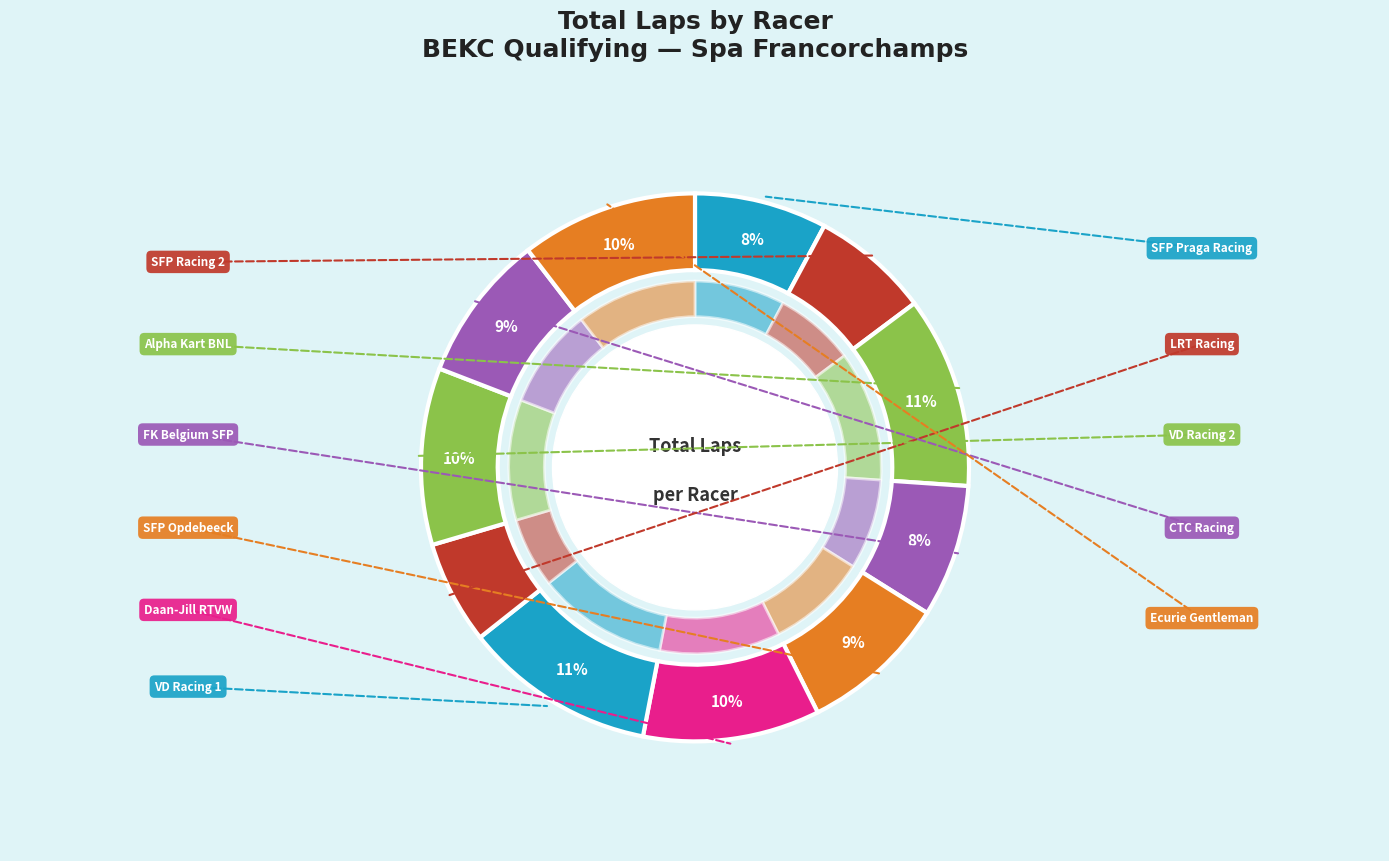

How many segments does this pie chart have?

11